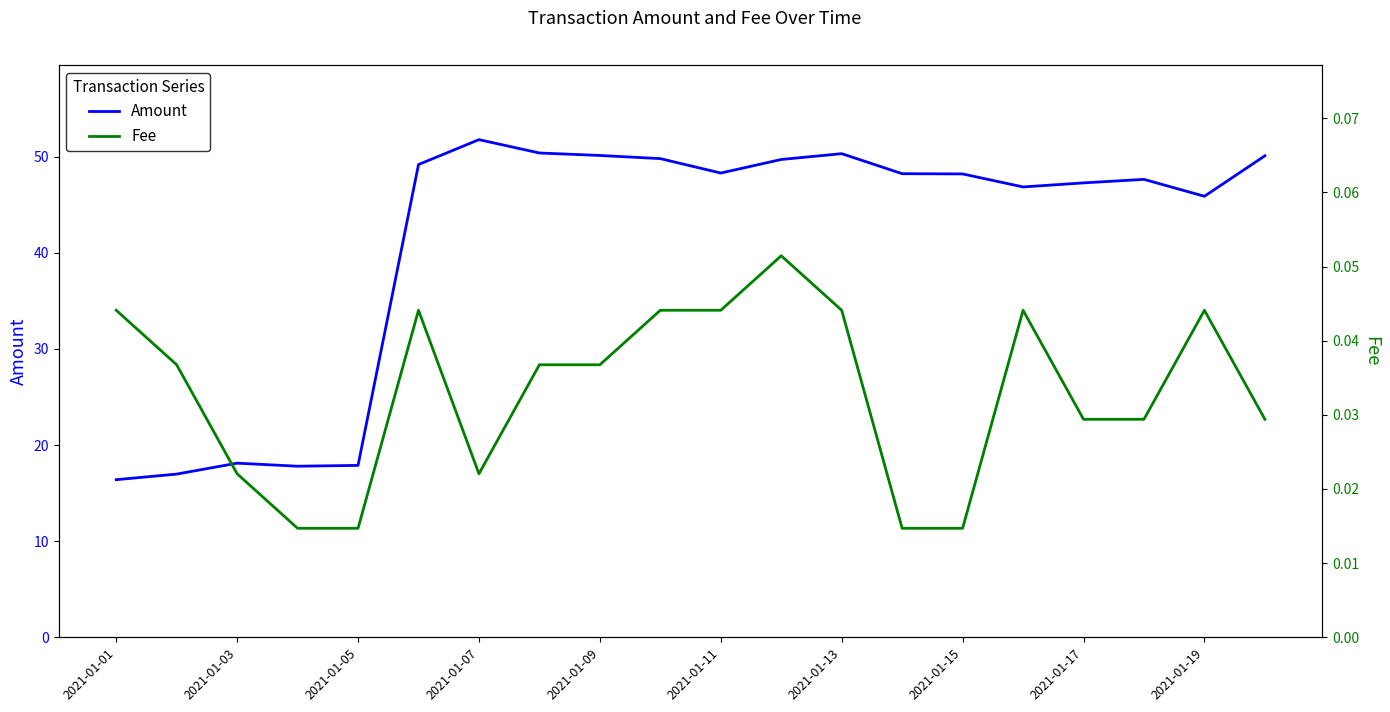

Reading left to right, transcribe all the data shown in this chart.

Amount: 16.4	17.0	18.1	17.8	17.9	49.2	51.8	50.4	50.1	49.8	48.3	49.7	50.3	48.2	48.2	46.8	47.3	47.6	45.9	50.1
Fee: 0.0	0.0	0.0	0.0	0.0	0.0	0.0	0.0	0.0	0.0	0.0	0.1	0.0	0.0	0.0	0.0	0.0	0.0	0.0	0.0